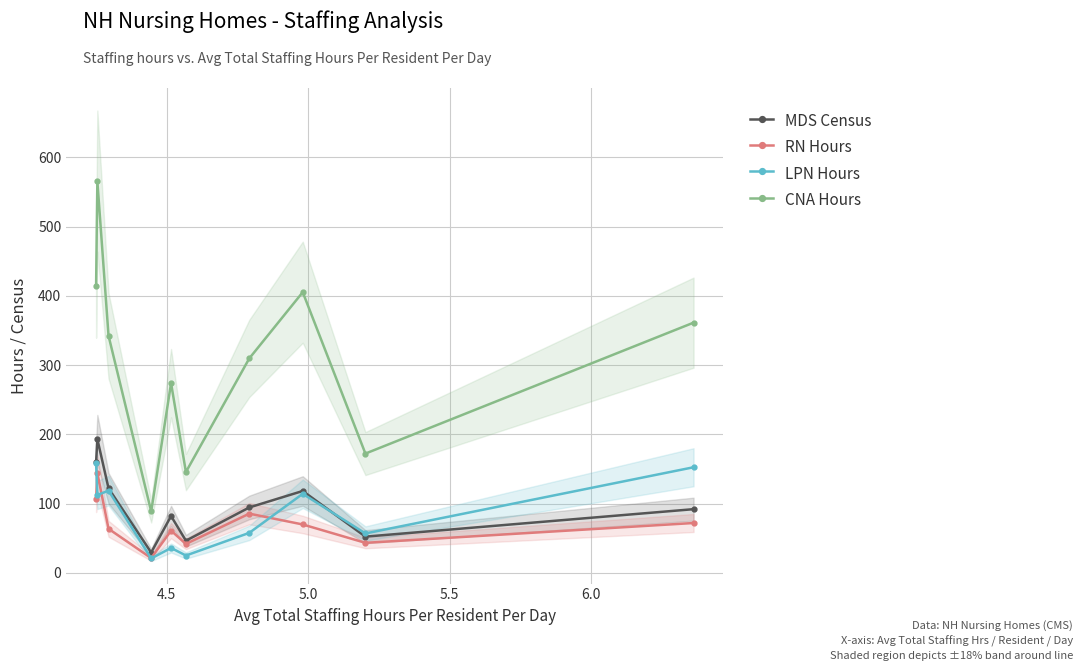

True or false: CNA Hours and LPN Hours cross at least once.

False